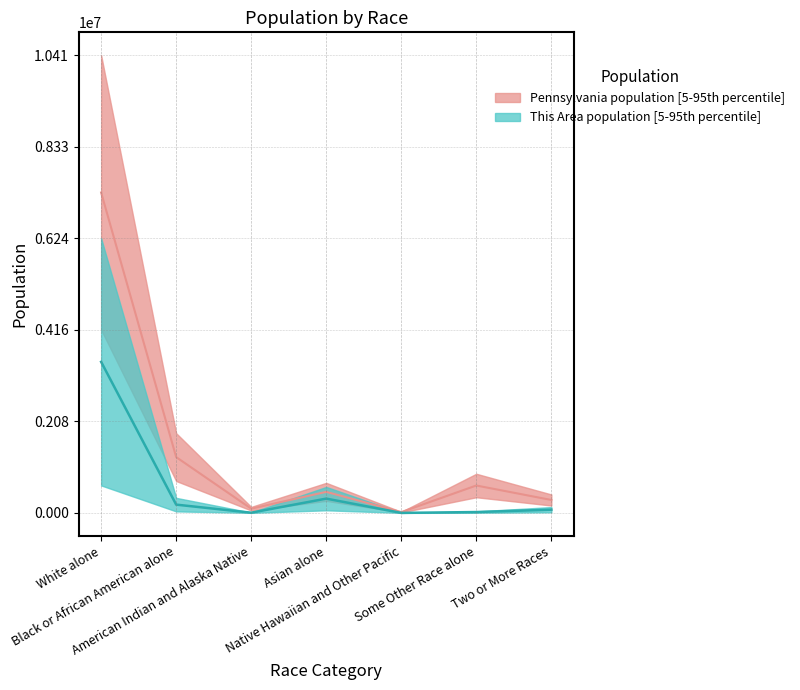

Rank the series at Some Other Race alone from lowest to highest value.

This Area, Pennsylvania